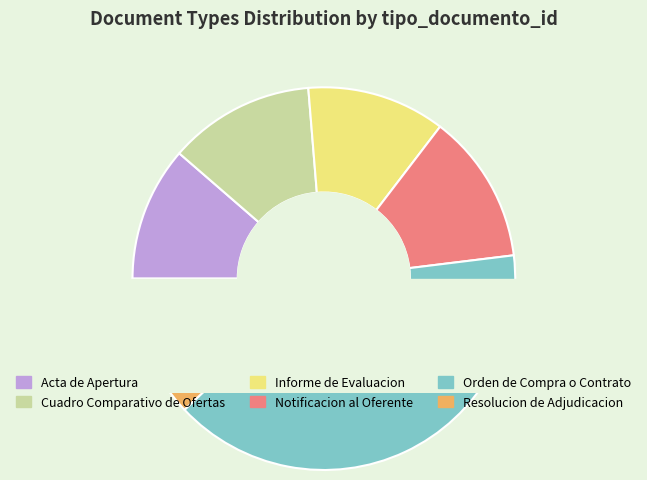

To the nearest percent, what portion does Cuadro Comparativo de Ofertas represent?

12%